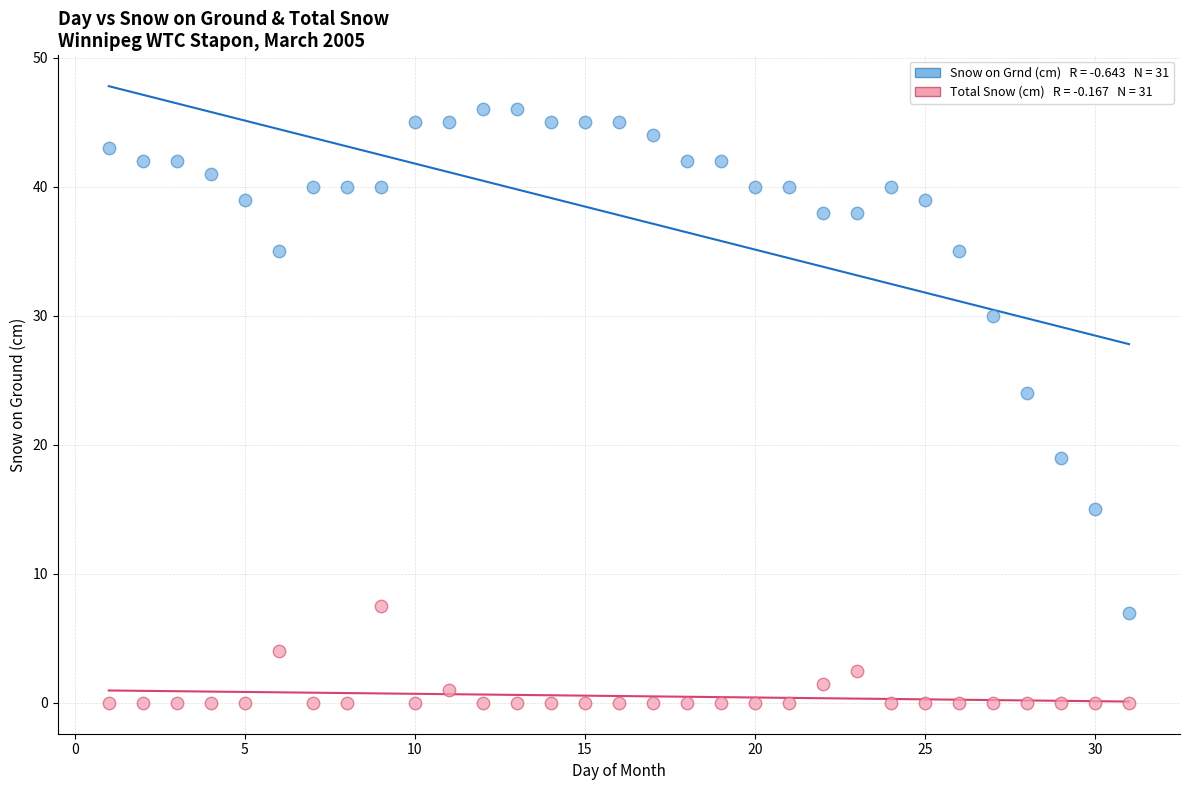

Across all data points, what is the range of X values (max minus min)?

30.0